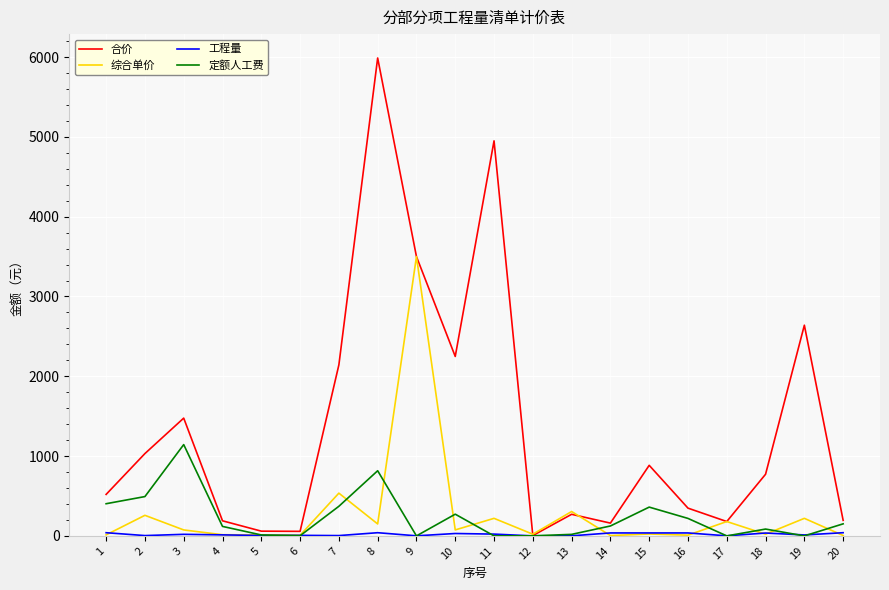

Which series has the largest total across all categories?

合价